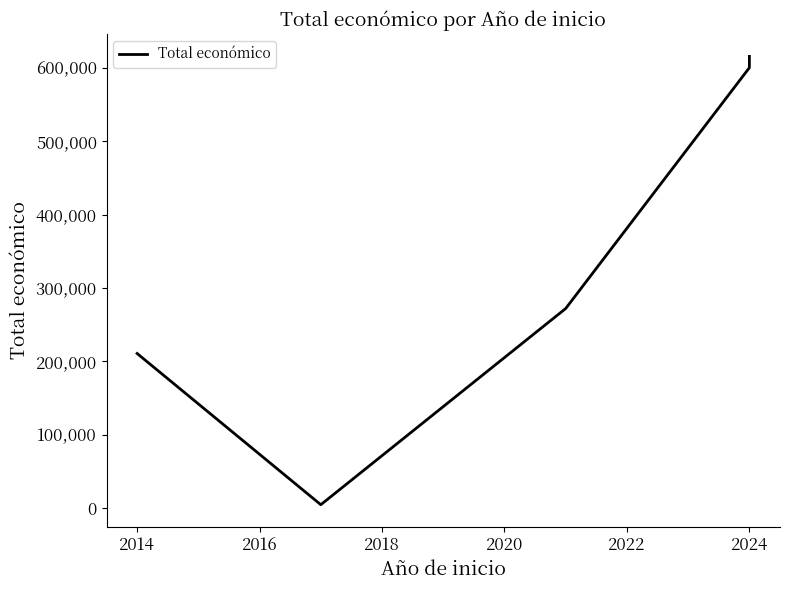

How many values are below 272024?

2